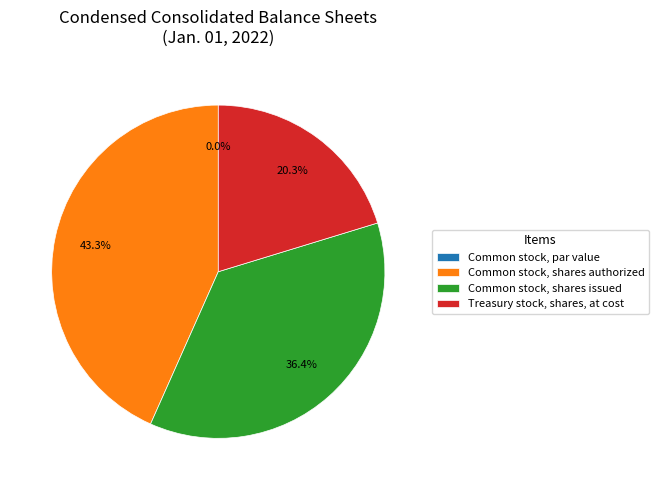

Rank the categories by value from lowest to highest.

Common stock, par value, Treasury stock, shares, at cost, Common stock, shares issued, Common stock, shares authorized